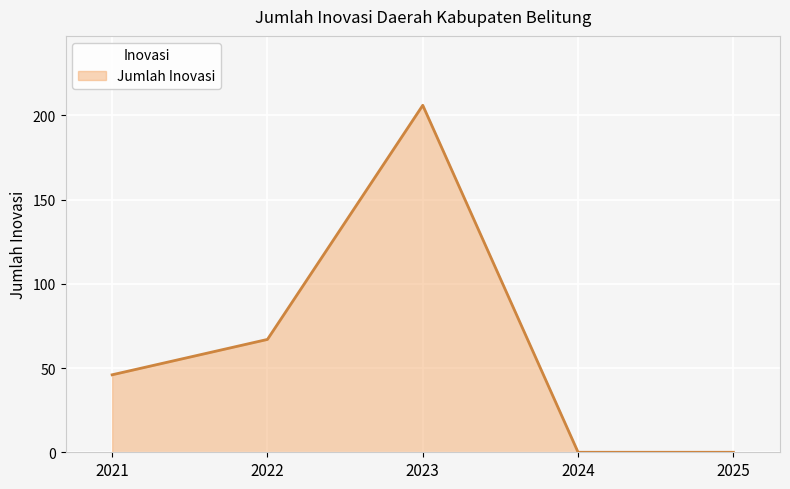

What is the sum of the values at 2025 and 2023?

206